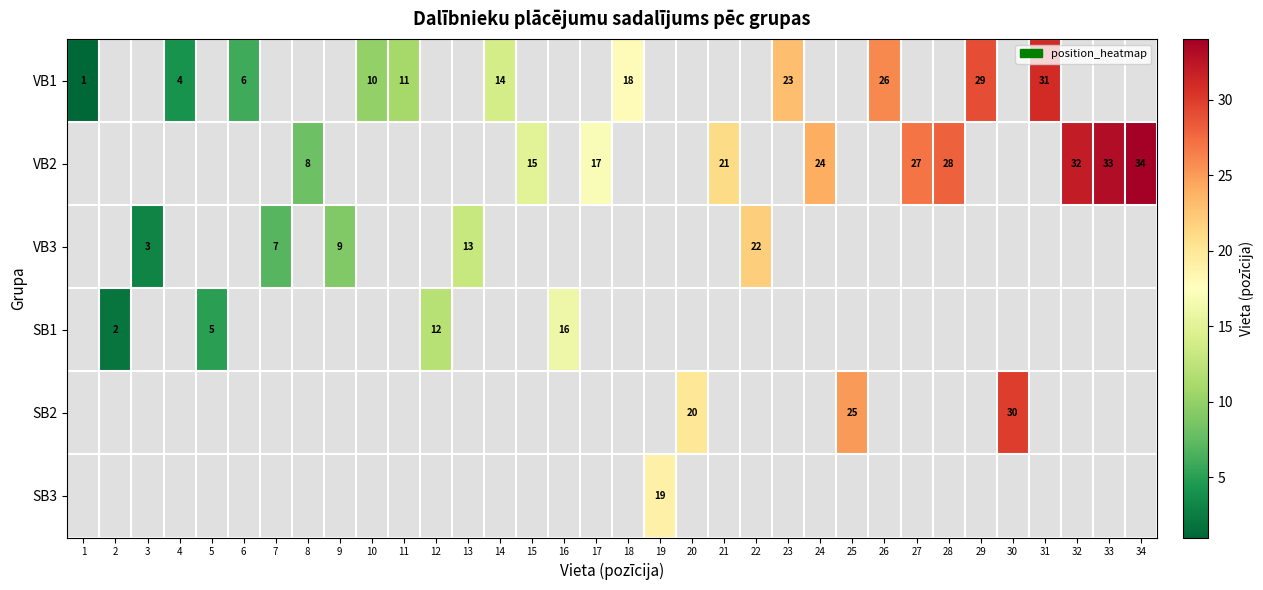

True or false: VB1 has a value of 10 at 6.

False